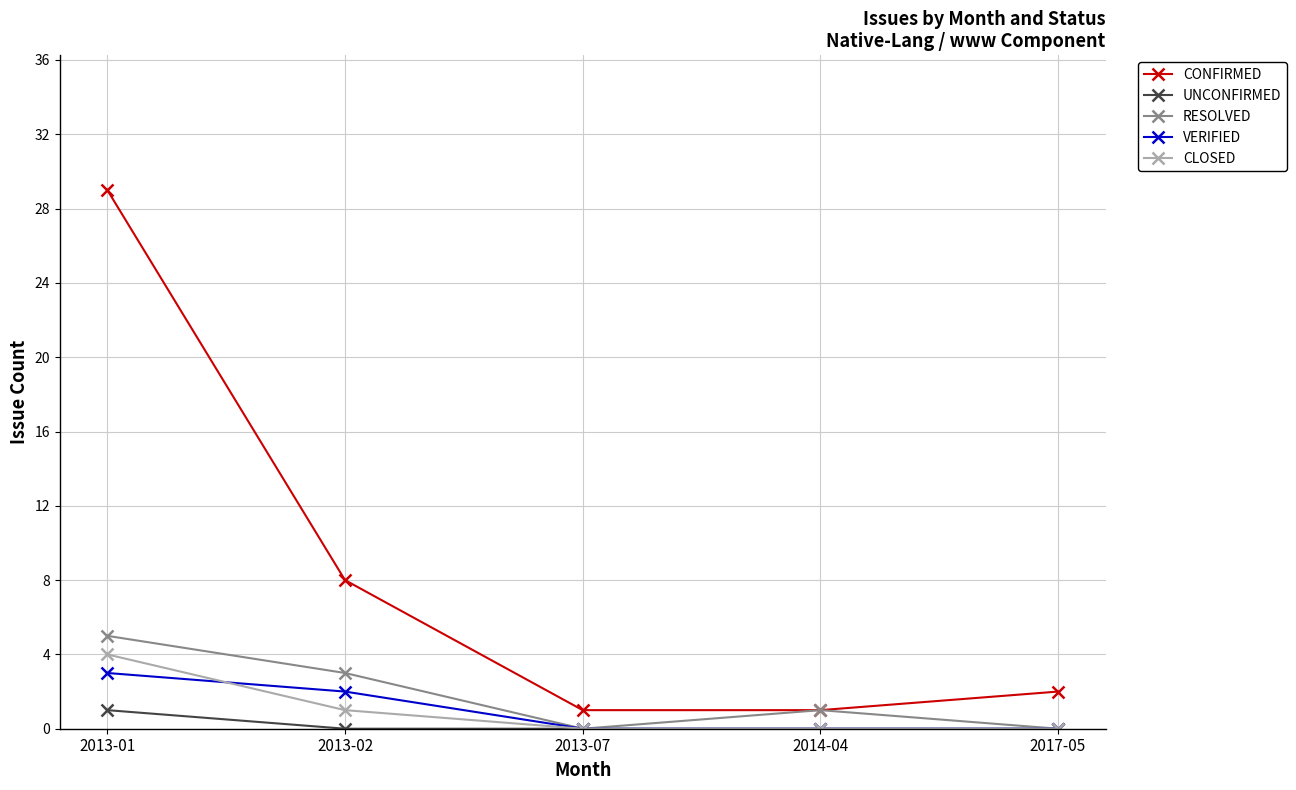

What are all the series names shown in the legend?

CONFIRMED, UNCONFIRMED, RESOLVED, VERIFIED, CLOSED